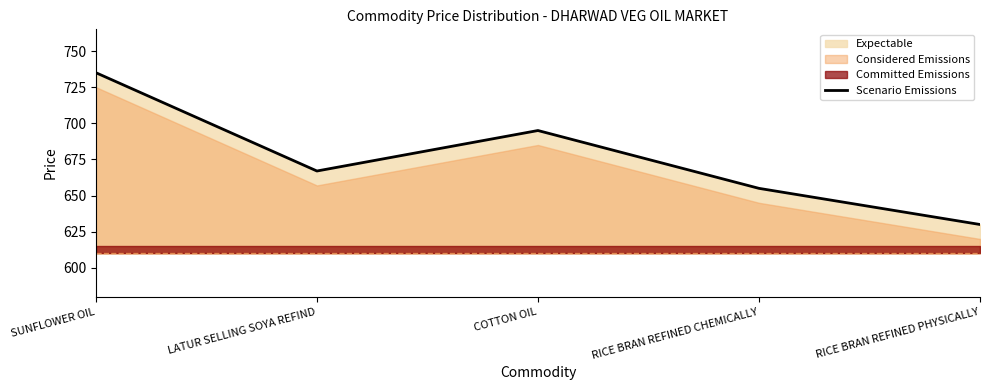

How many interior local valleys (lower than both neighbors) does the data have?

1